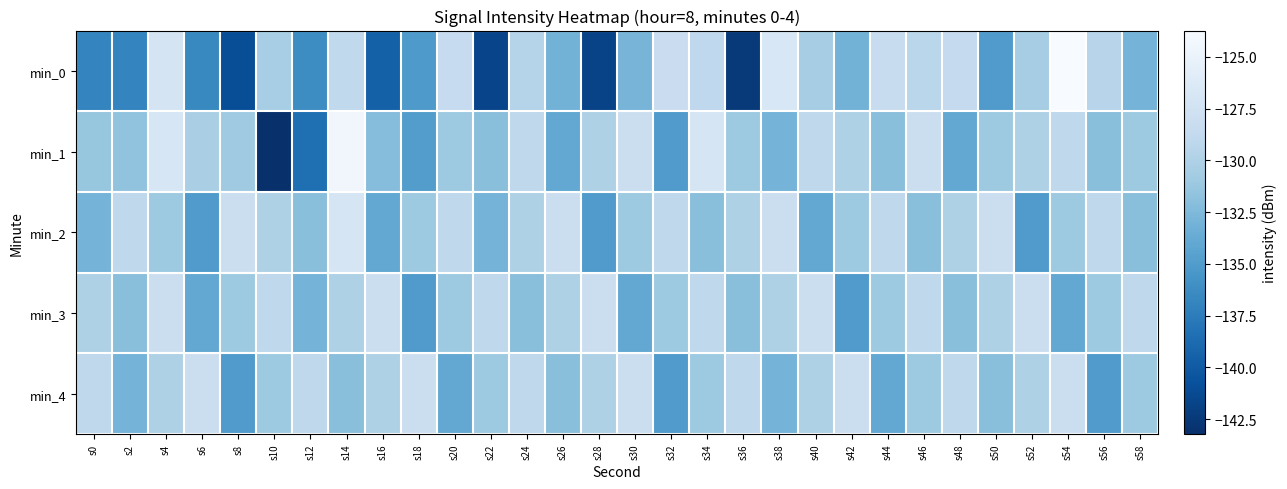

Between s8 and s22, which is larger?

s8